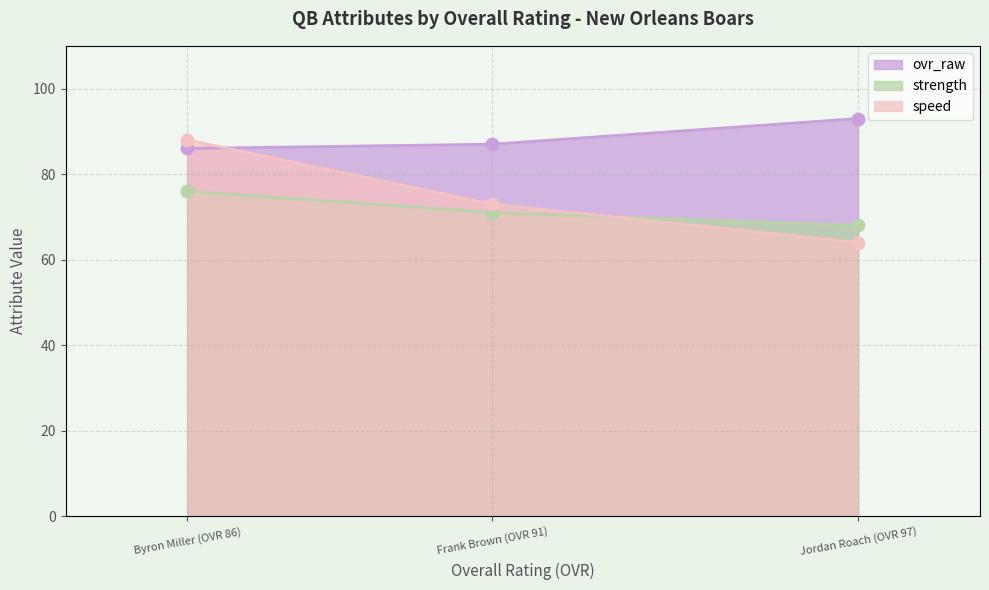

At which category is the sum across all series the highest?

Byron Miller (OVR 86)